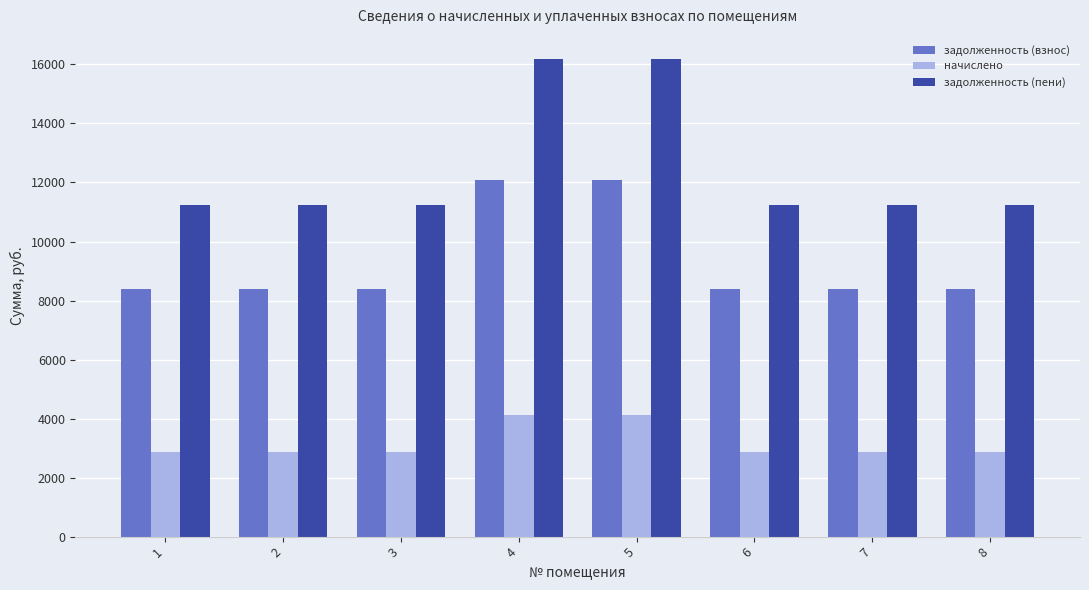

What is the smallest value displayed?

2857.7